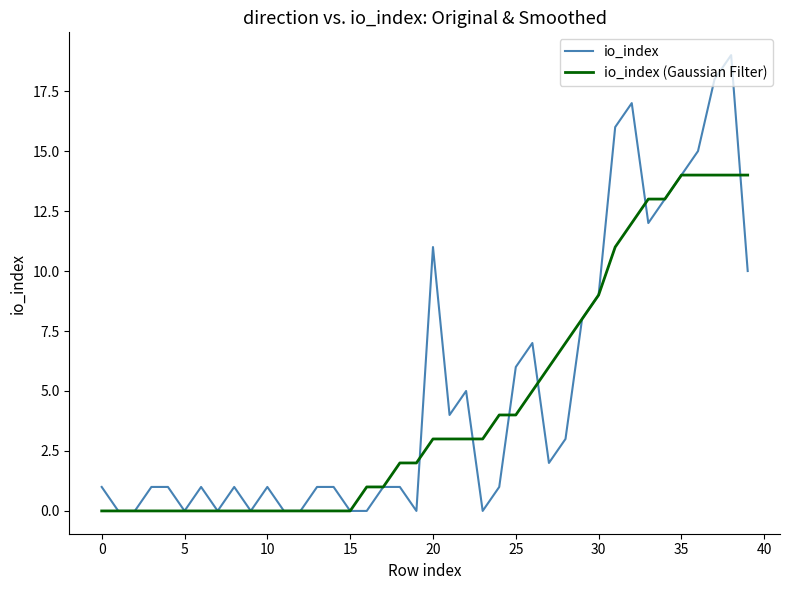

List the series in order of their peak value, highest first.

io_index, io_index (Gaussian Filter)